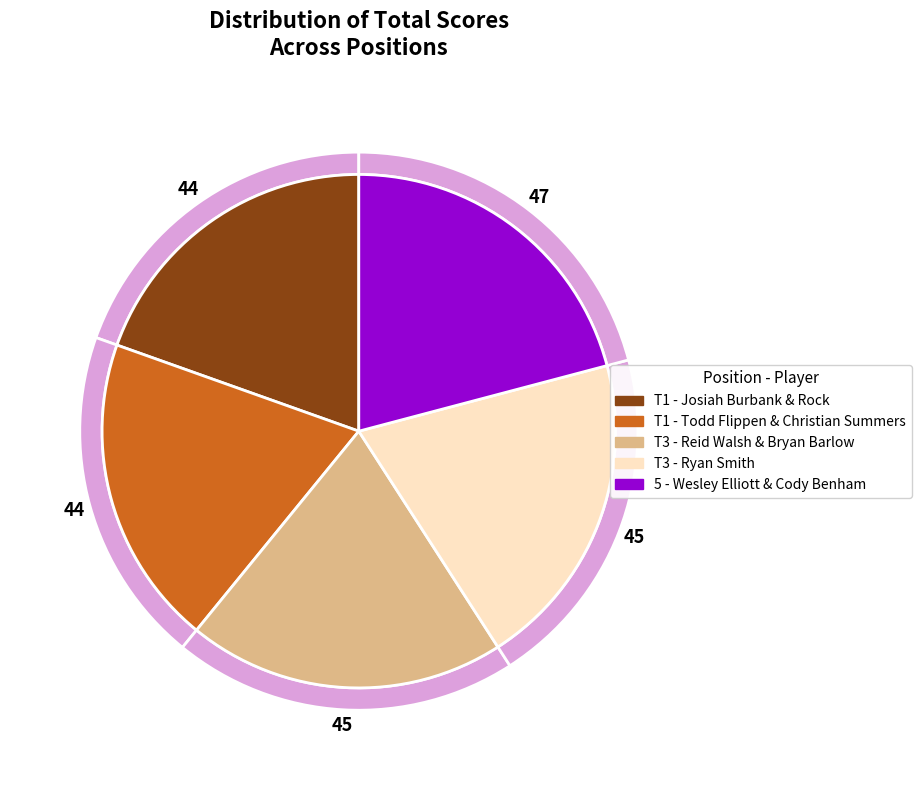

Combined, do T1 (Todd Flippen & Christian Summers) and T3 (Reid Walsh & Bryan Barlow) account for over 50%?

No